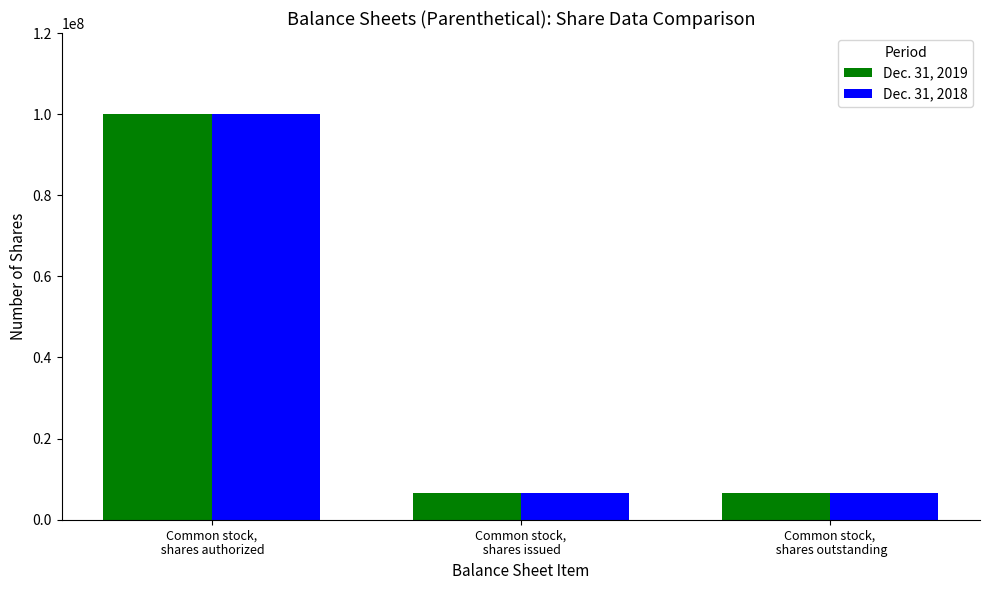

What is the sum of all Dec. 31, 2019 values?

113068984